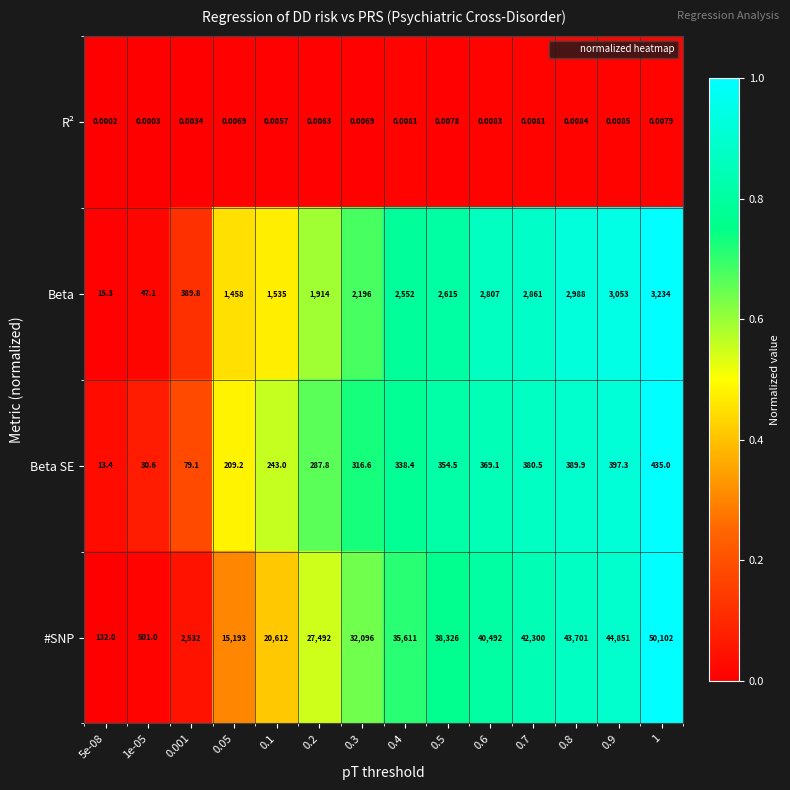

At which category does the chart reach its peak across all series?

1